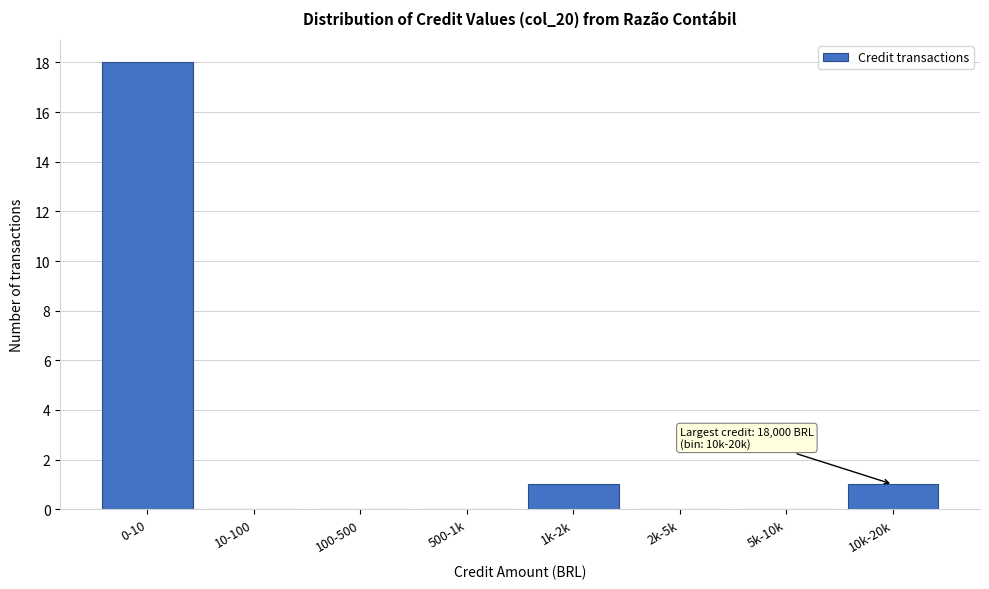

Reading left to right, extract all data points from this chart.

0-10=18	10-100=0	100-500=0	500-1k=0	1k-2k=1	2k-5k=0	5k-10k=0	10k-20k=1